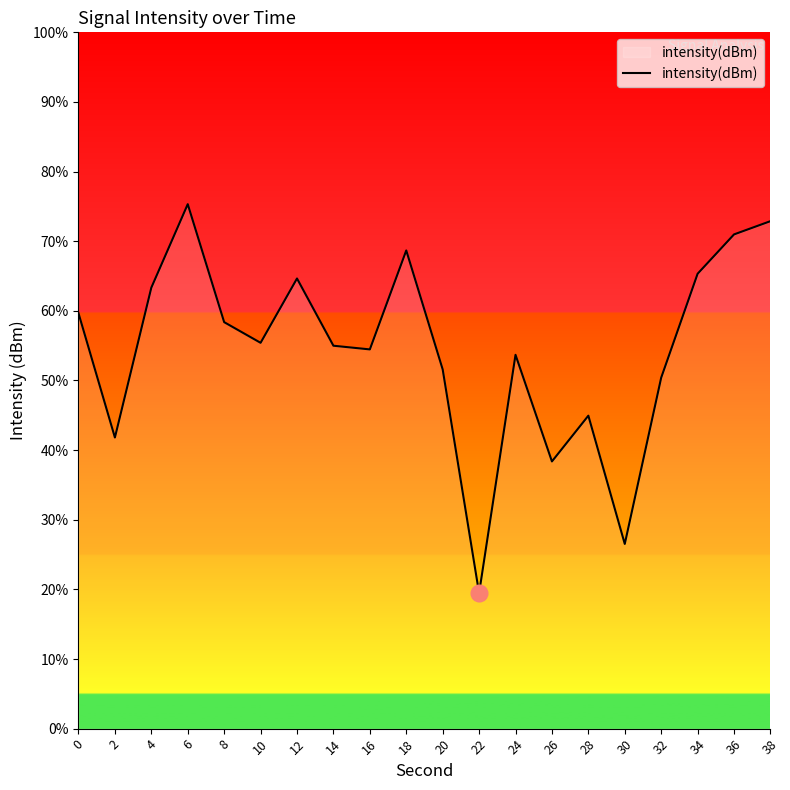

How many interior local valleys (lower than both neighbors) does the data have?

6